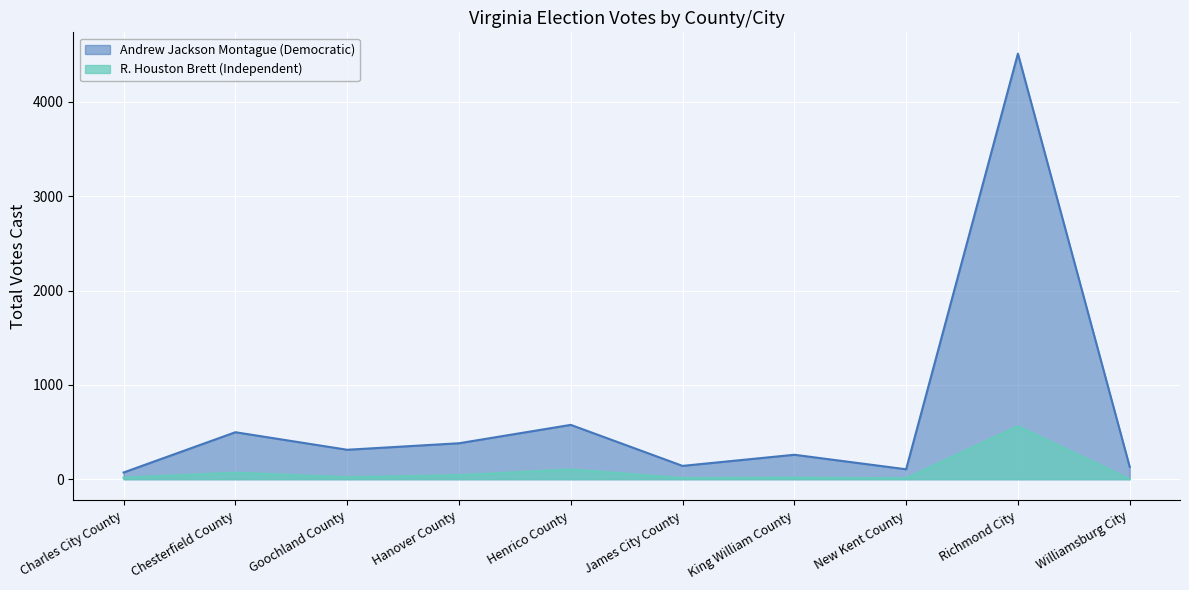

What is the value of the R. Houston Brett (Independent) point at the 7th from the left?

16